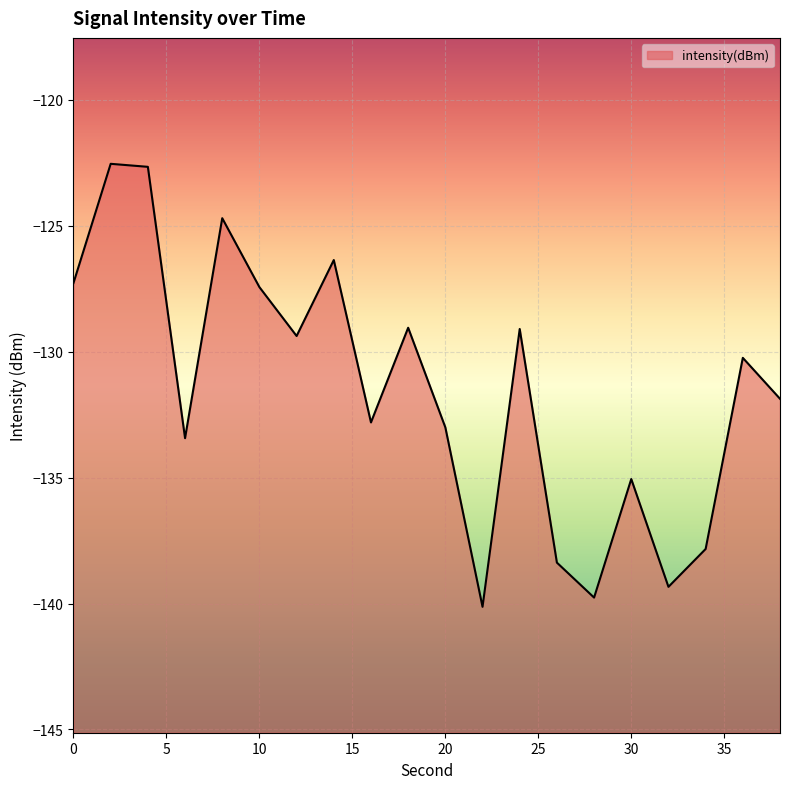

True or false: the data shows -80.0 at 10.

False